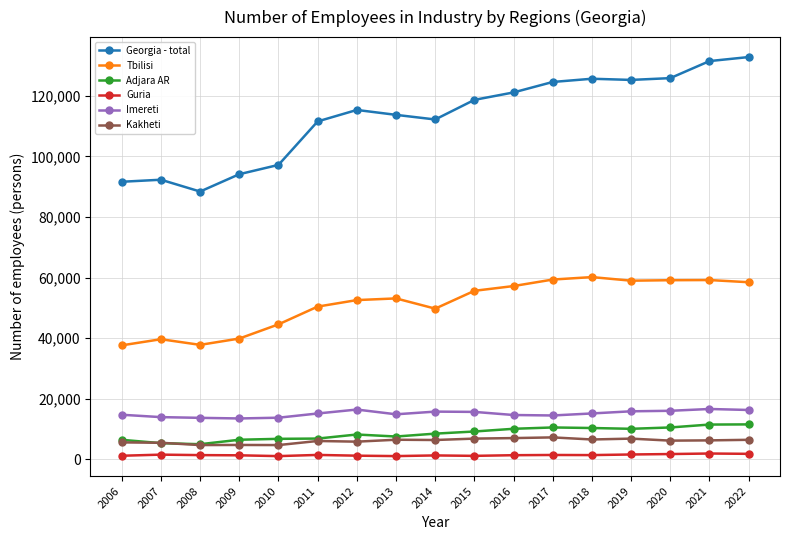

Count the number of categories in the chart.

17